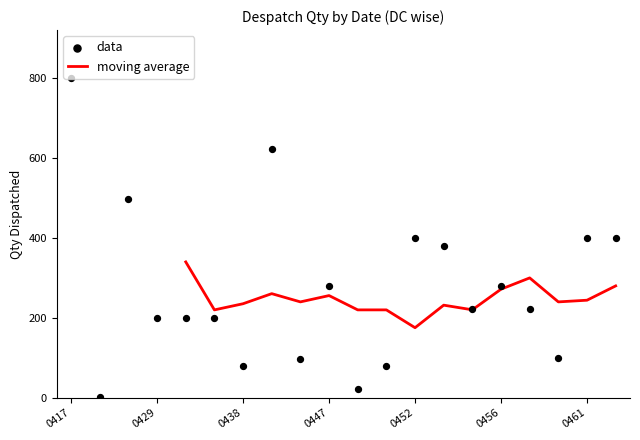

At which label does moving average reach its minimum?

0452